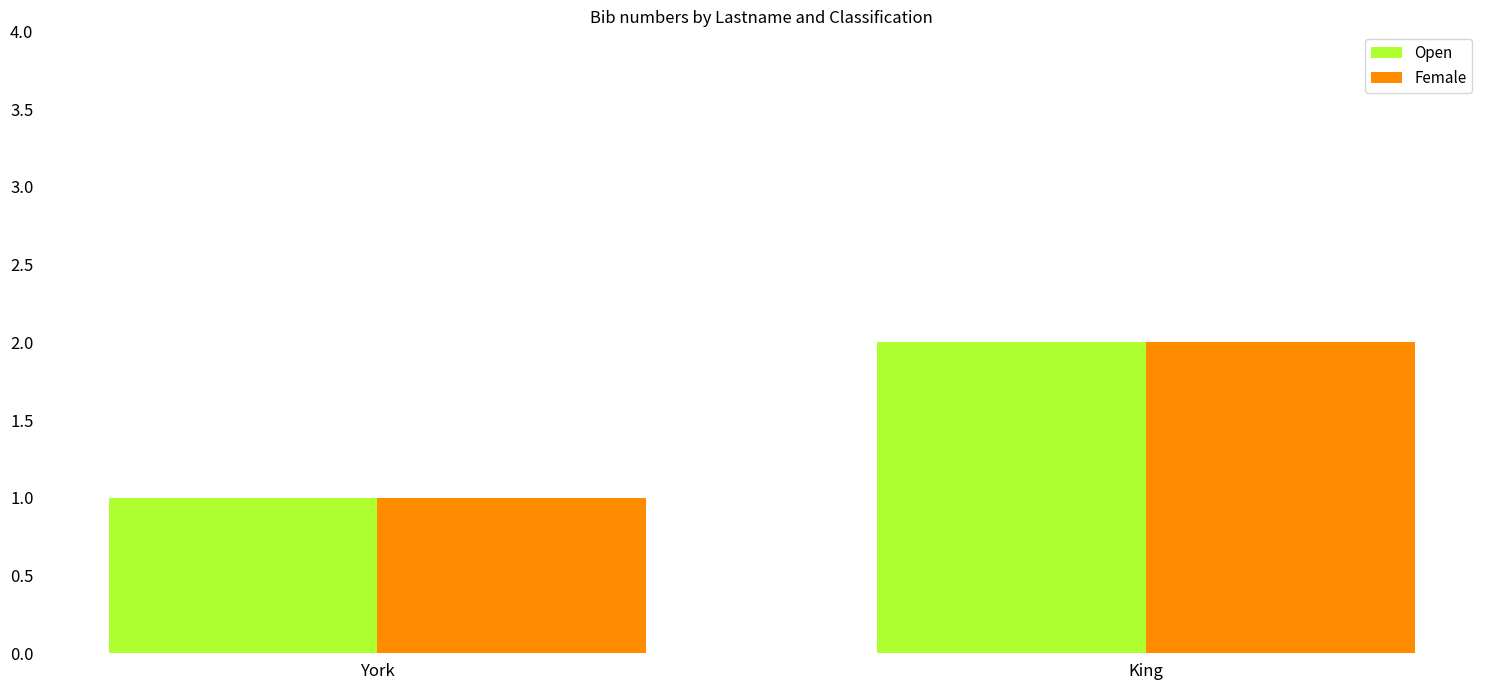

Are the bars horizontal?

No